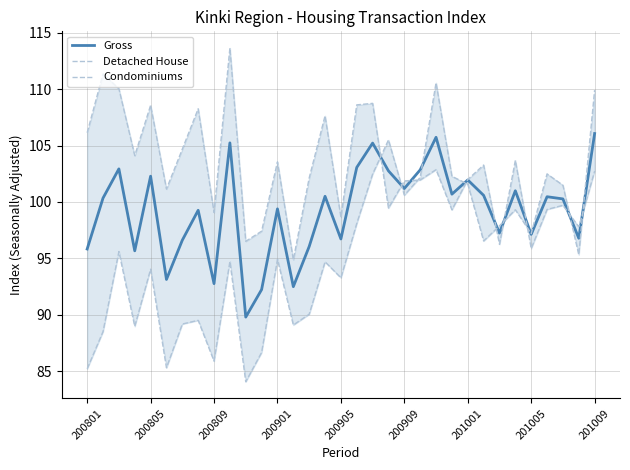

Reading left to right, list all the values displayed in this chart.

Gross: 95.8	100.3	102.9	95.7	102.3	93.1	96.6	99.3	92.8	105.2	89.8	92.2	99.4	92.5	96.0	100.5	96.7	103.1	105.2	102.7	101.2	102.8	105.7	100.7	101.9	100.6	97.2	101.0	97.1	100.5	100.3	96.8	106.1
Detached House: 106.1	111.4	110.0	104.1	108.6	101.1	104.7	108.3	99.1	113.6	96.5	97.4	103.6	94.9	102.1	107.6	98.6	108.6	108.7	99.5	101.9	101.9	102.9	99.3	102.0	103.3	96.2	103.7	95.9	99.3	99.7	97.8	102.7
Condominiums: 85.2	88.5	95.6	89.0	94.0	85.3	89.2	89.5	85.9	94.7	84.1	86.7	94.9	89.1	90.0	94.7	93.3	98.1	102.5	105.5	100.6	102.2	110.6	102.3	101.6	96.5	97.9	99.3	97.2	102.5	101.5	95.3	109.9